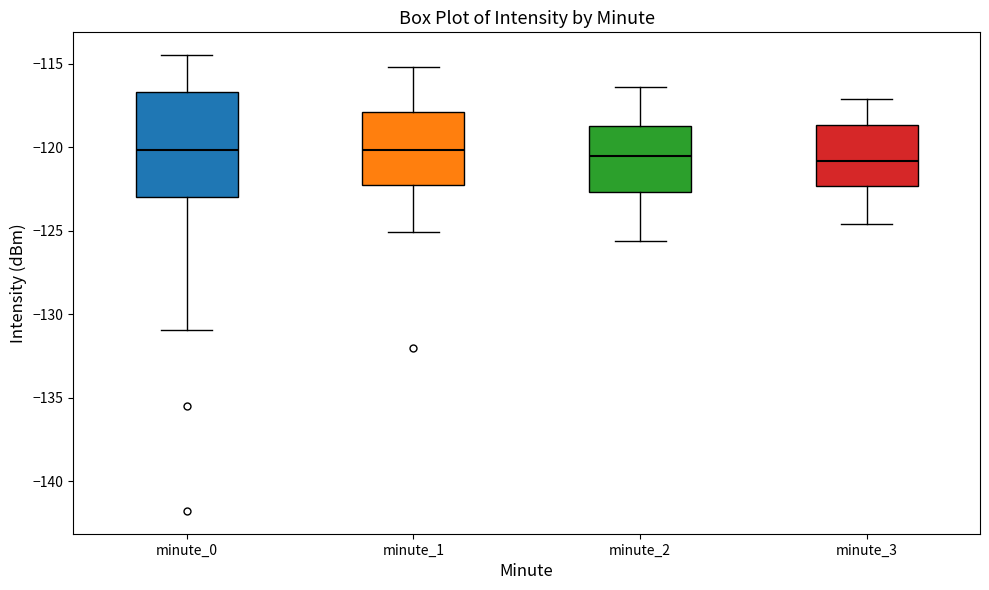

Which box is the tallest, from its lower edge to its upper edge?

minute_0